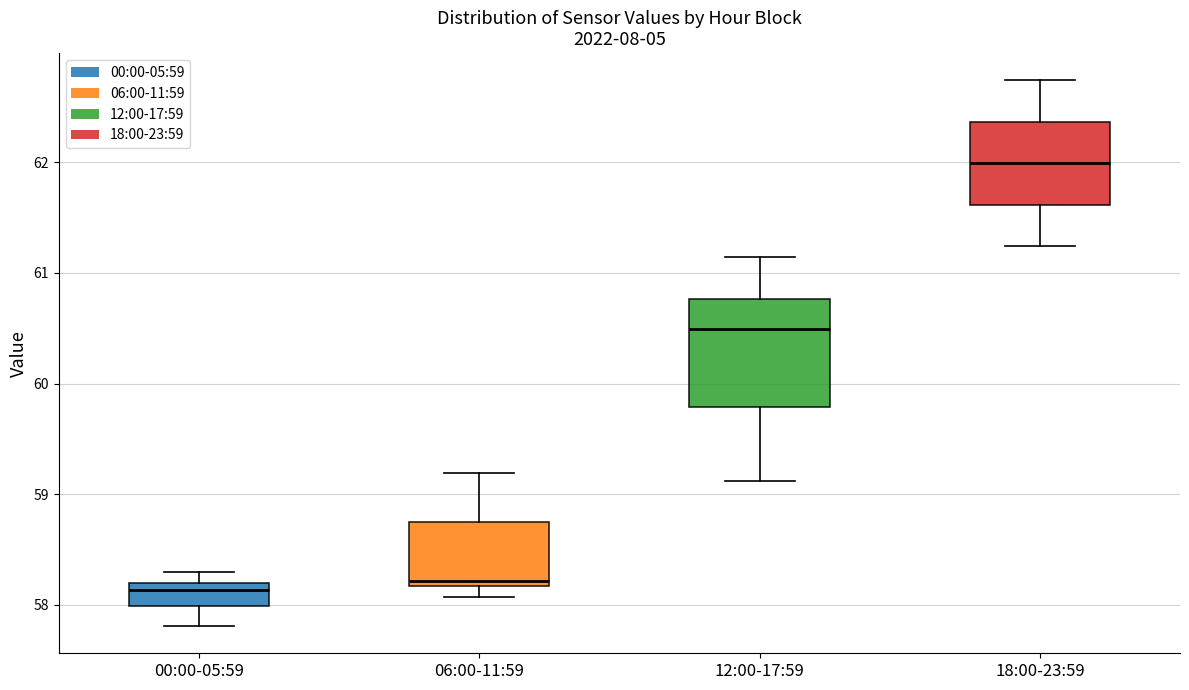

Where does the lower whisker of the box for 06:00-11:59 end on the y-axis? The values are not printed on the chart, so give them approximately, as read against the axis.

58.1